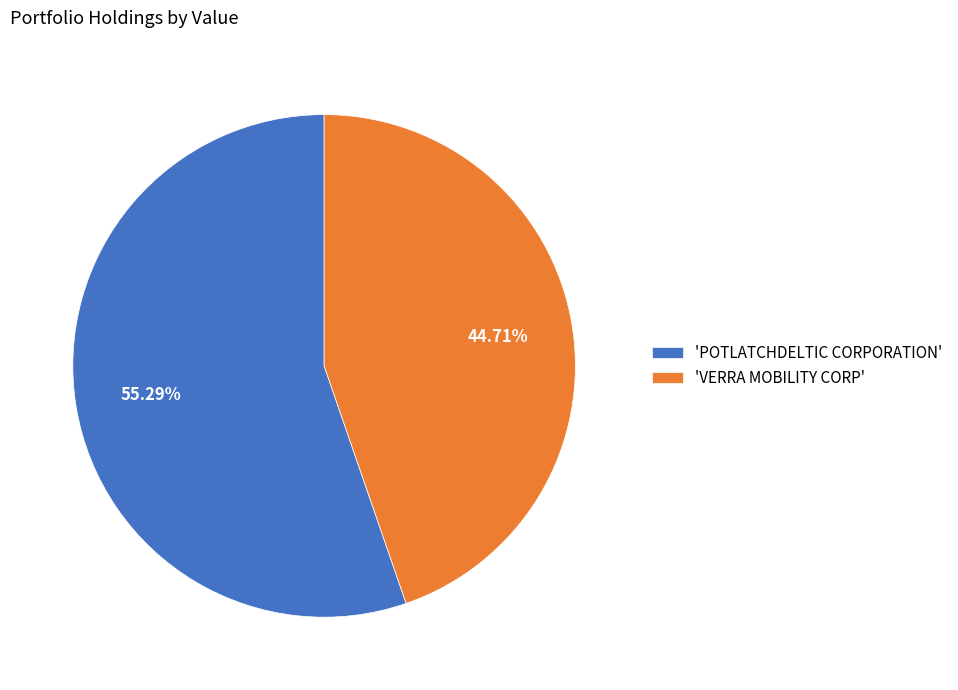

What is the largest slice in the pie chart?

'POTLATCHDELTIC CORPORATION'